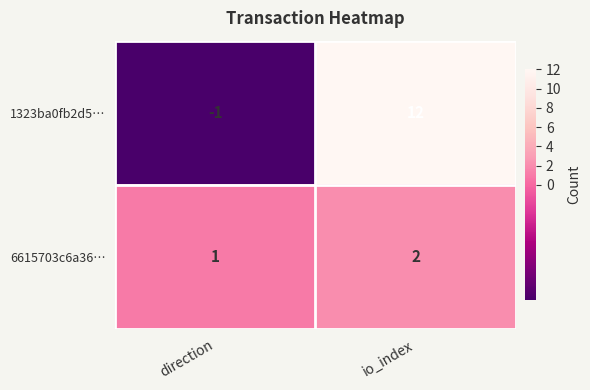

What is the total value across all series at io_index?

14